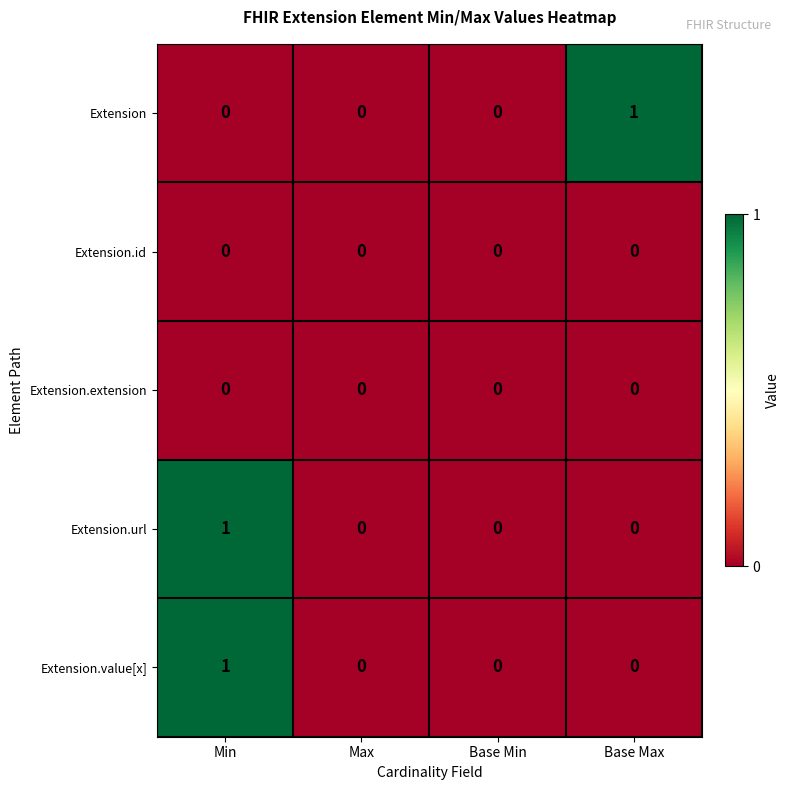

What is the total value across all series at Base Max?

1